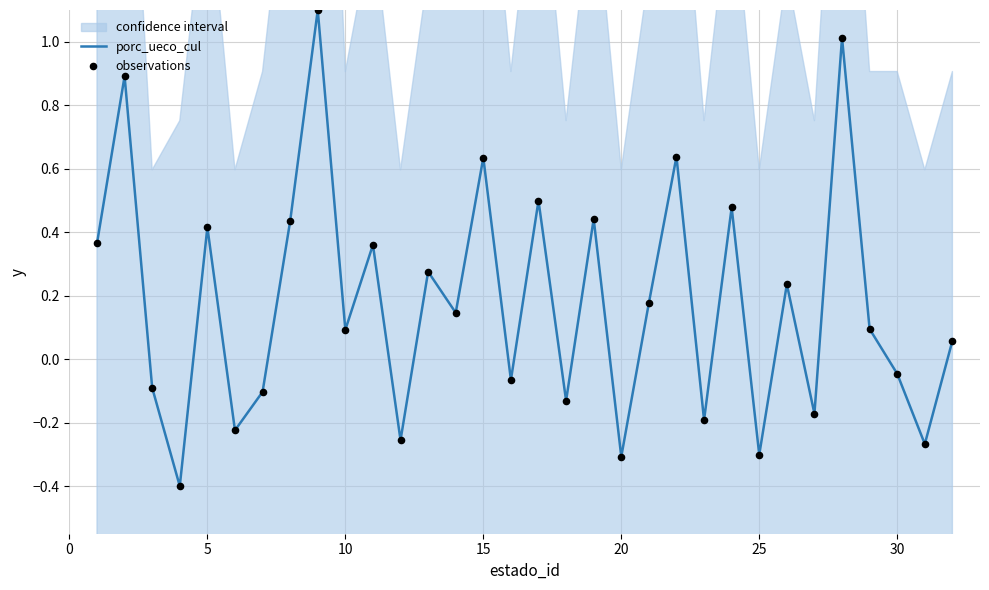

What is the highest value of the porc_ueco_cul series?

1.1